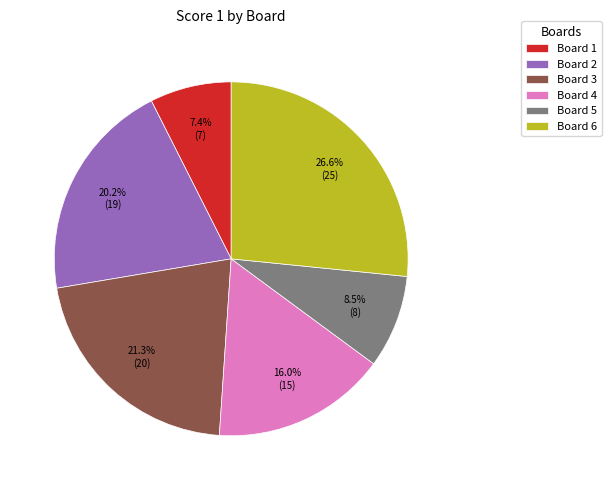

Which slice is the smallest?

Board 1